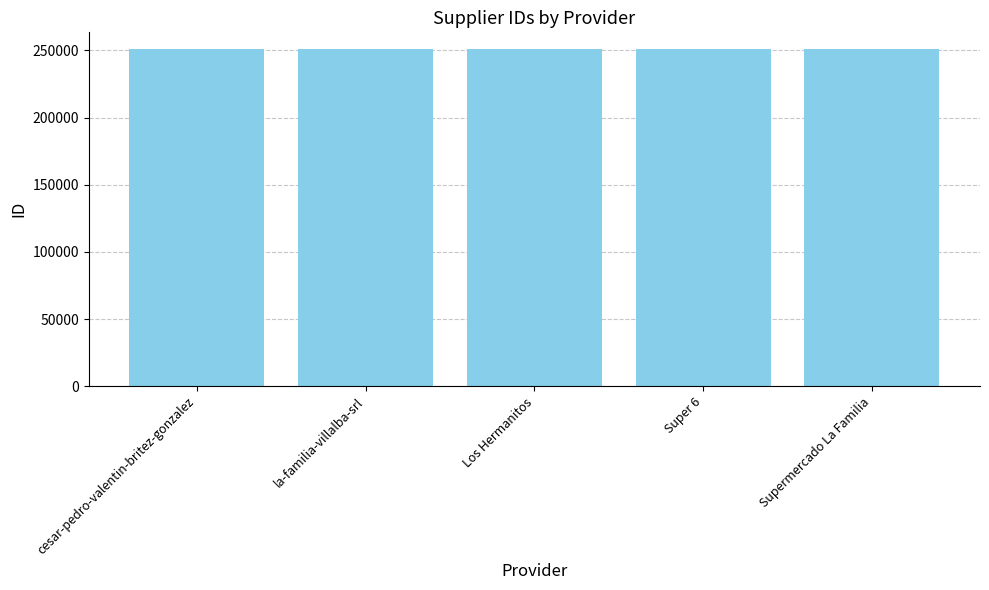

What is the minimum value shown in the chart?

250934